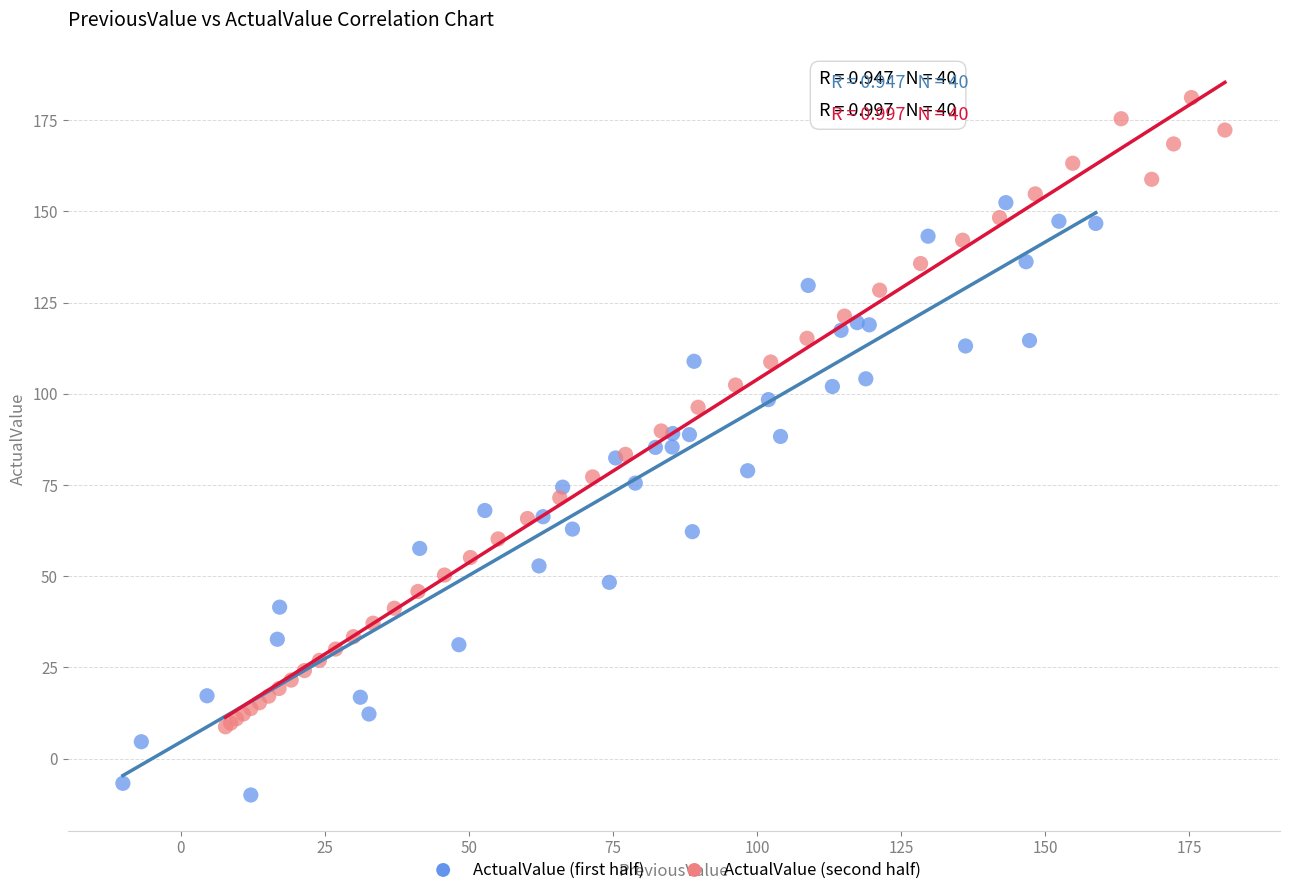

What are all the series names shown in the legend?

ActualValue (first half), ActualValue (second half)